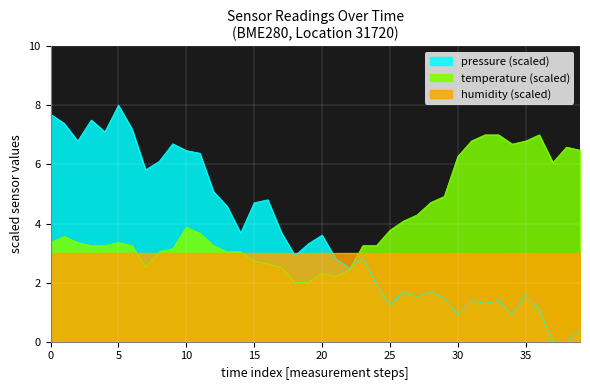

Which series has the largest total across all categories?

temperature (scaled)